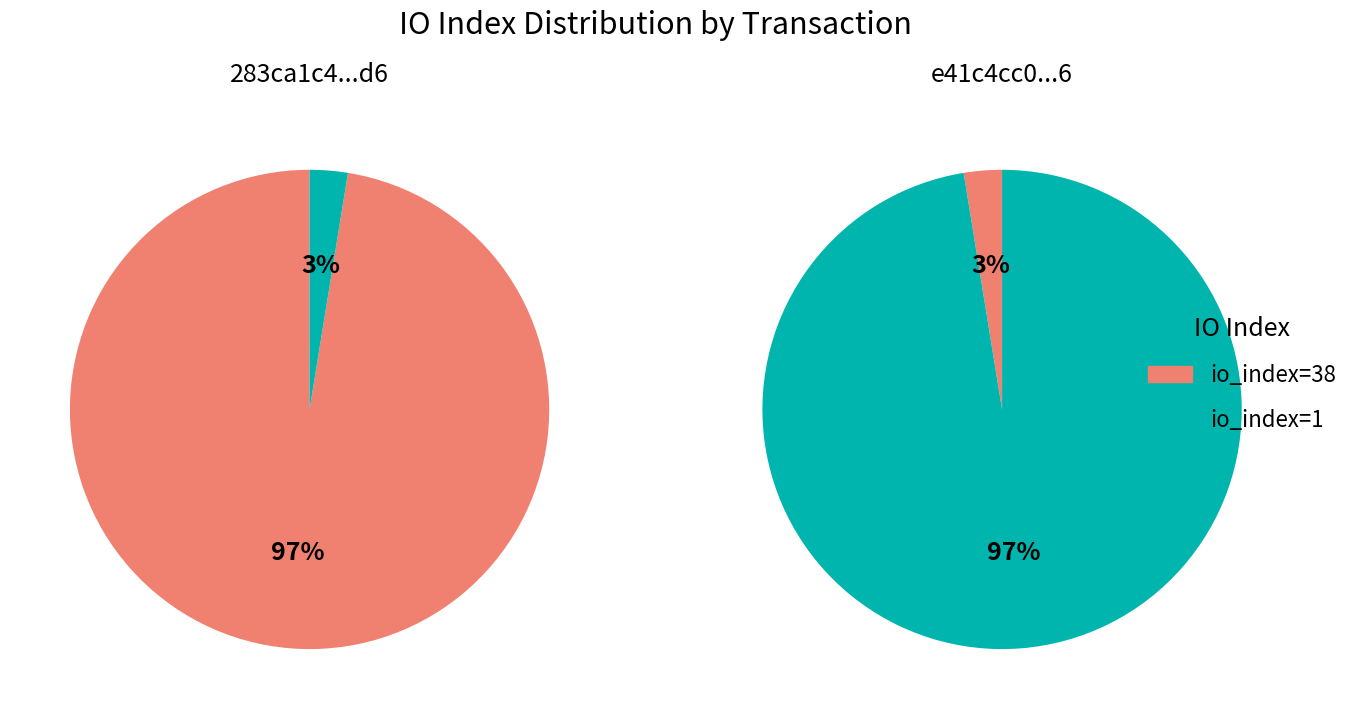

Which series has the widest spread of values?

283ca1c4bbb73b54296cf8108bde31d87fa50d6